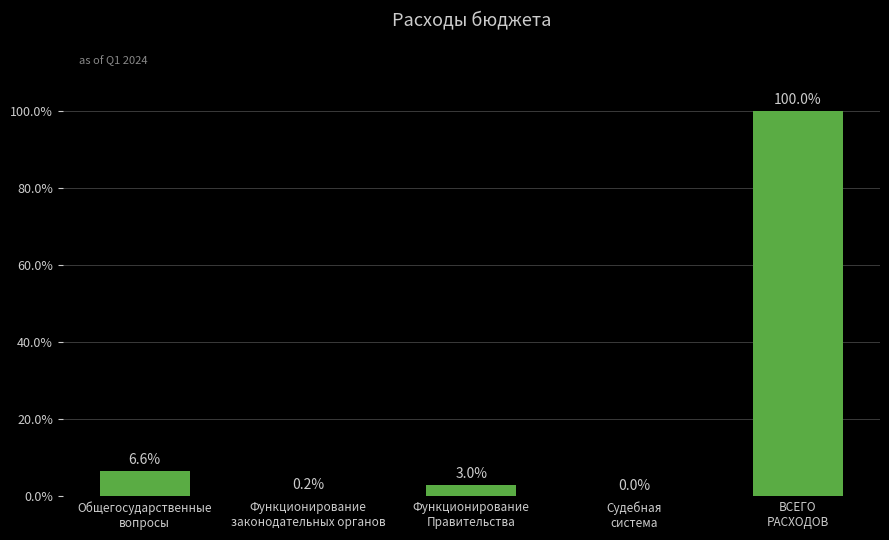

Where does the data first go above 2?

Общегосударственные
вопросы